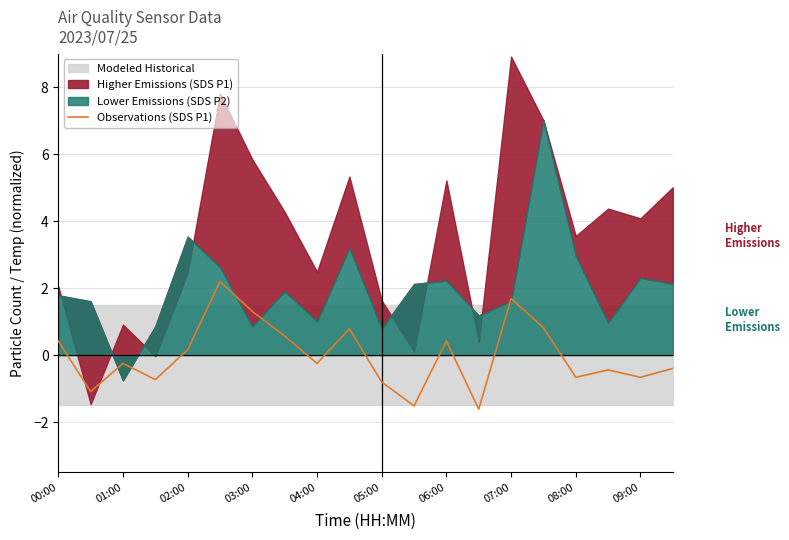

Where does the Observations (SDS P1) series first go above 0?

00:00